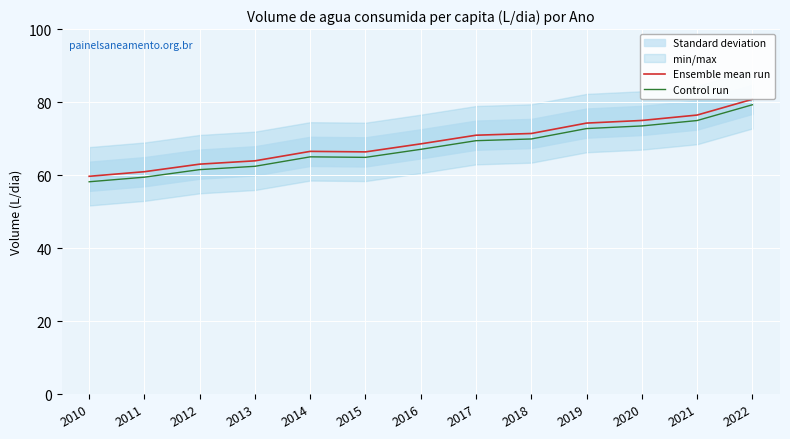

Rank the series by their maximum value, from lowest to highest.

Control run, Ensemble mean run